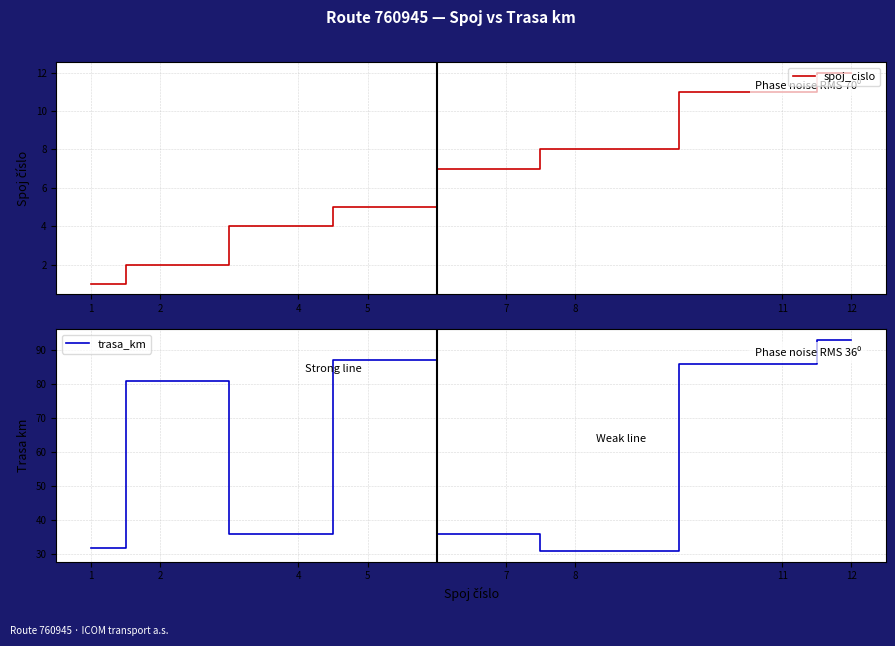

What is the difference between the highest and lowest values at 7?

29